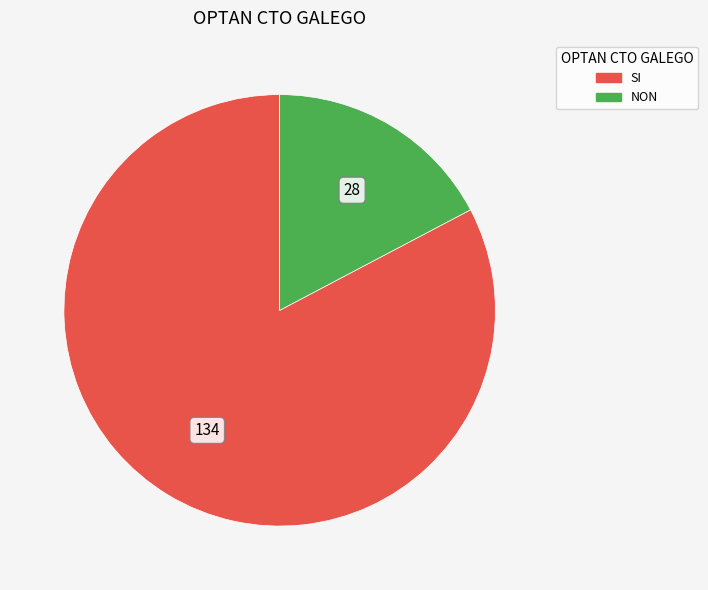

Which category has the biggest portion of the pie?

SI